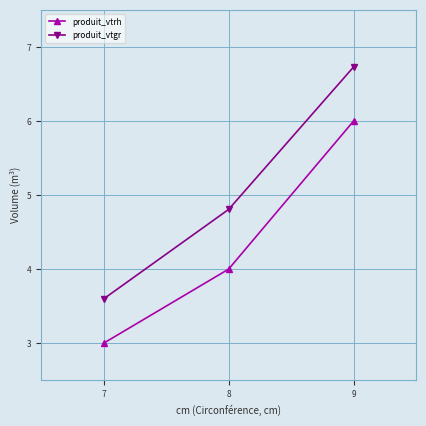

What is the spread (max minus min) of values at 7?

0.6